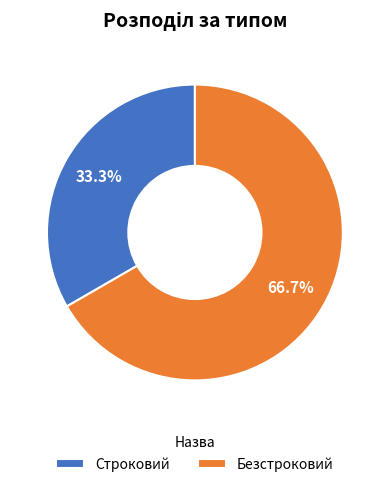

What is the majority slice?

Безстроковий